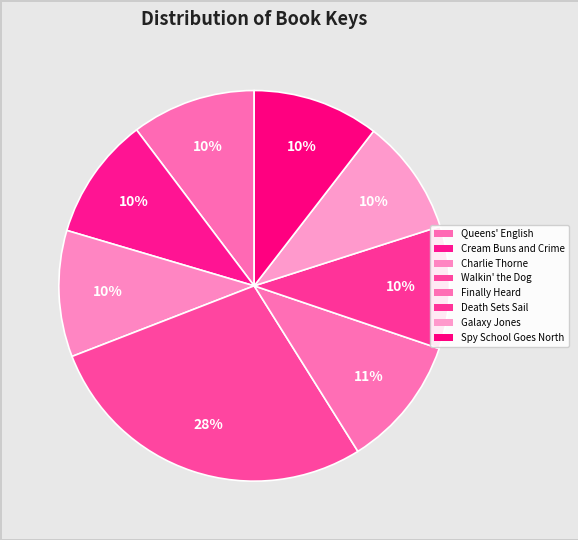

How many segments does this pie chart have?

8